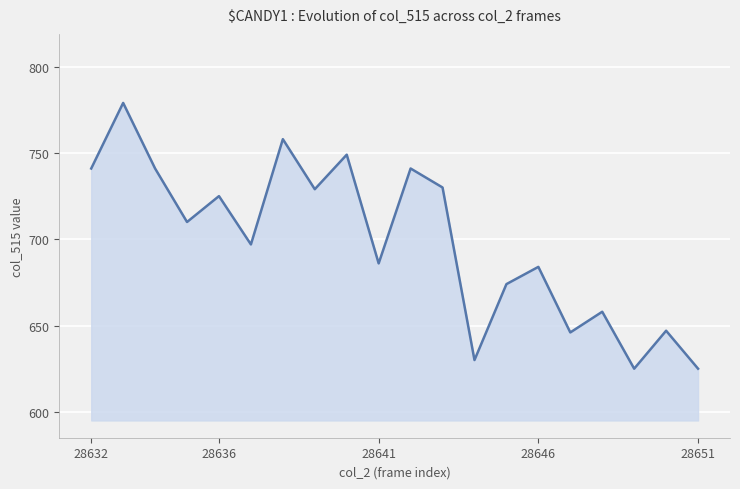

What is the sum of all values?

13975